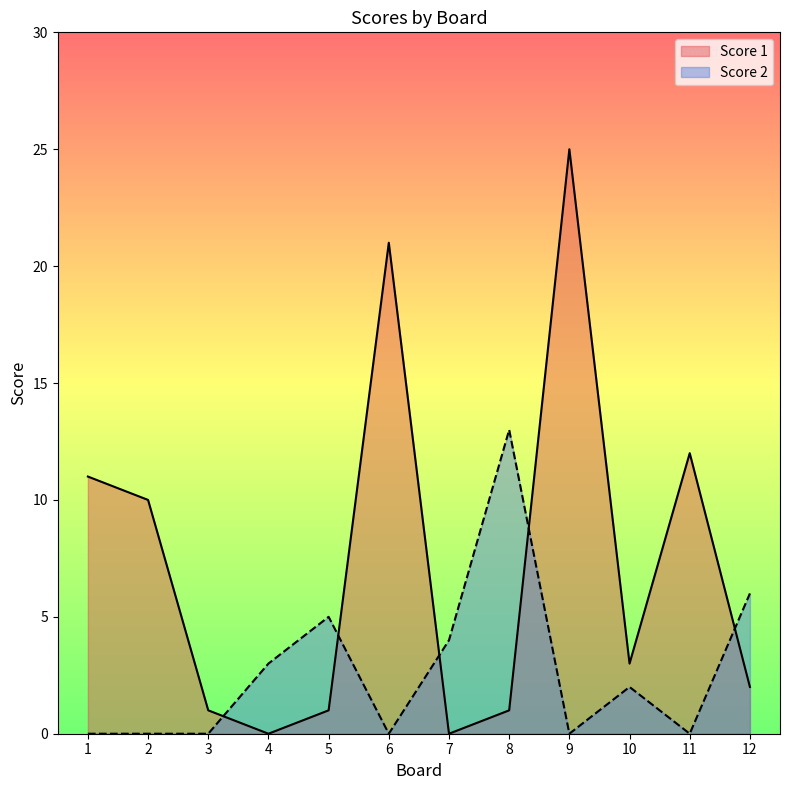

At how many categories does at least one series exceed 22?

1